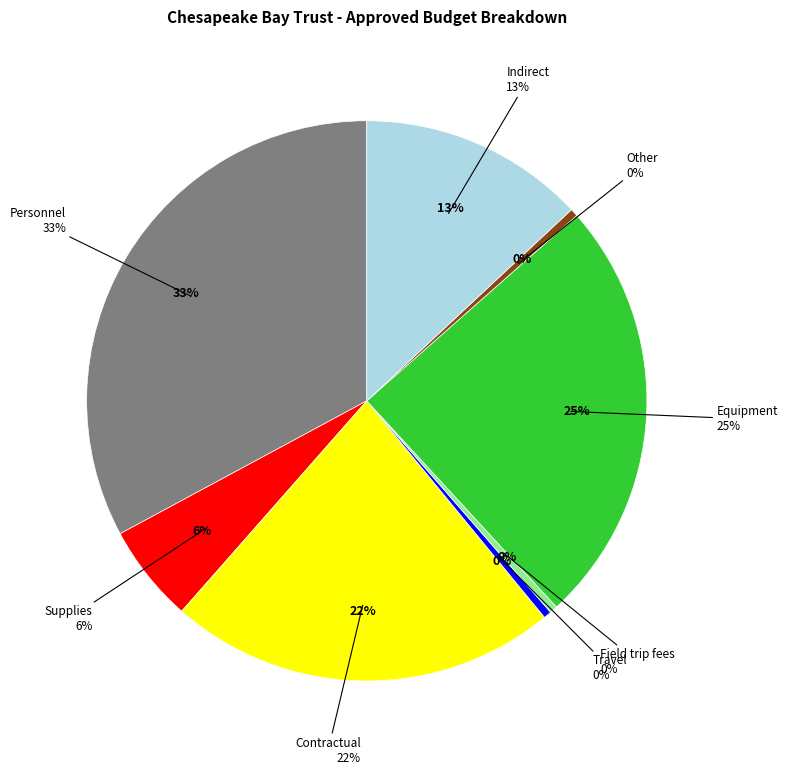

Which slice is the largest?

Personnel